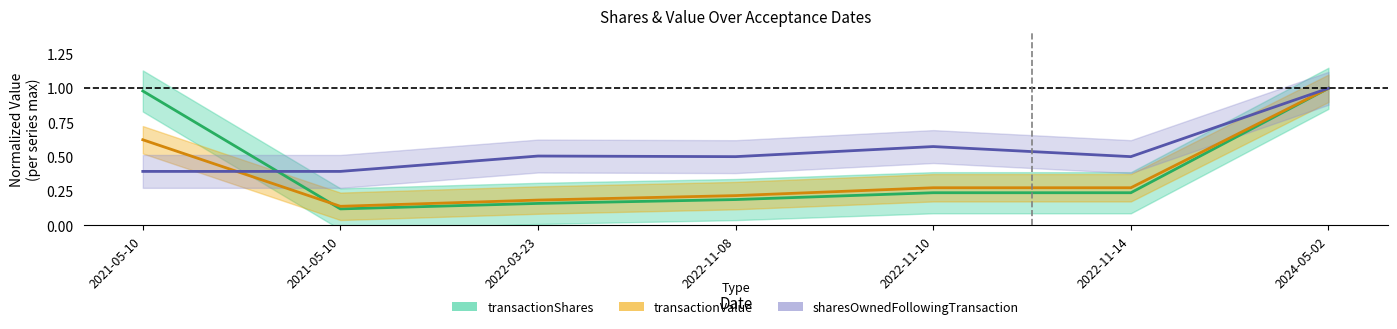

True or false: sharesOwnedFollowingTransaction has a value of 0.2 at 2022-11-10.

False